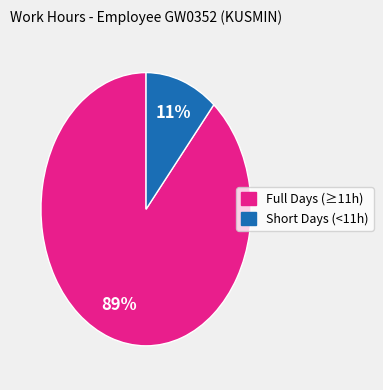

Does any single category account for the majority?

Yes